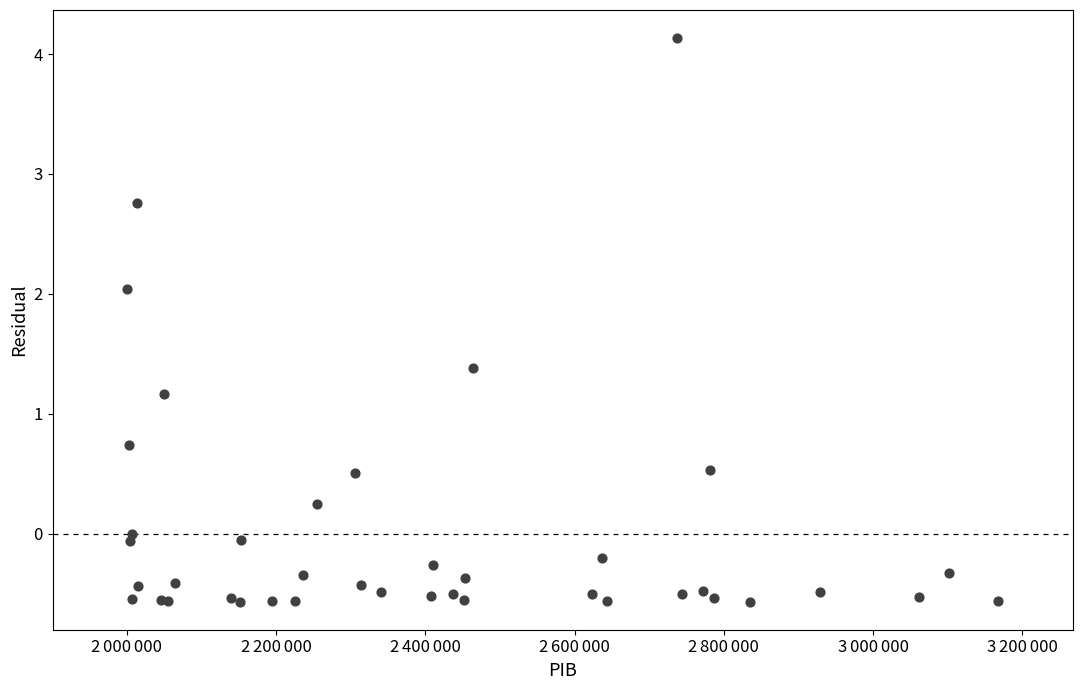

What Y value in the scatter plot is closest to 1?

1.2